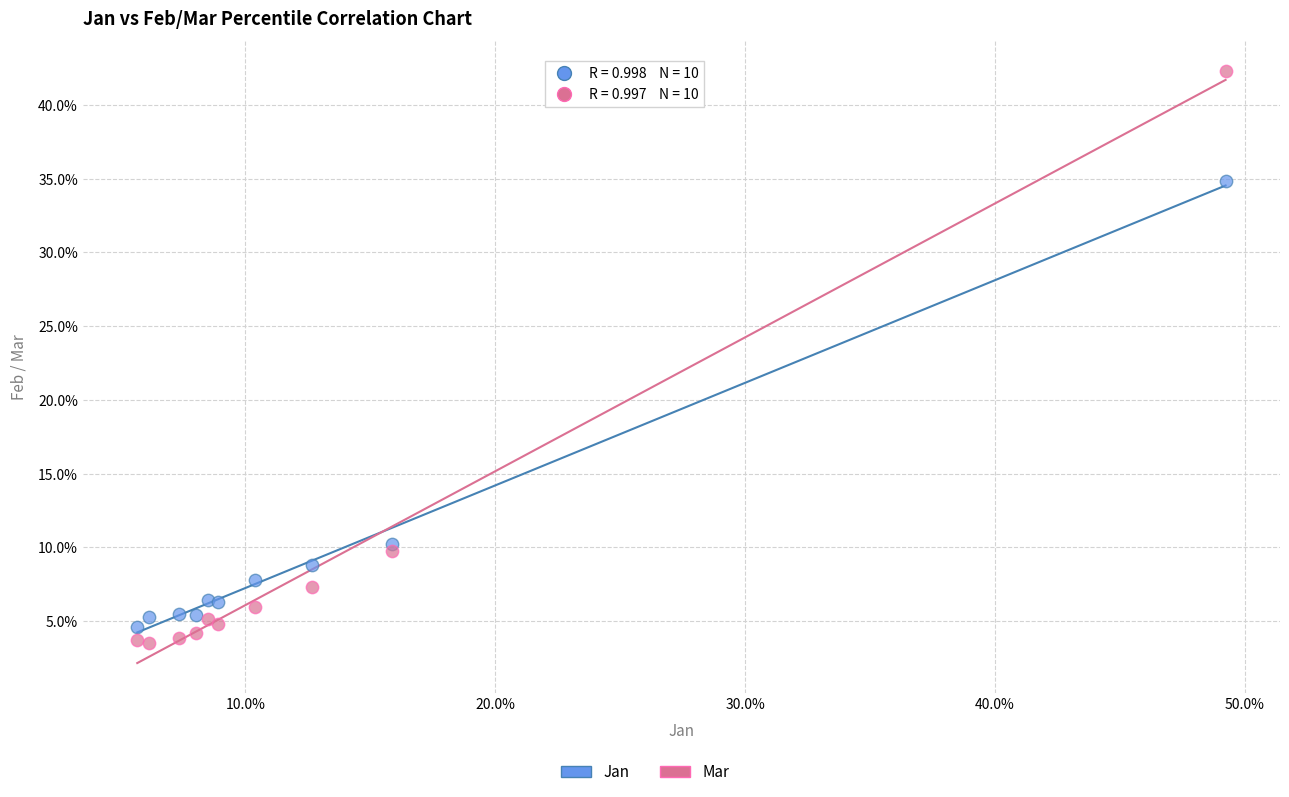

Which series contains the highest Y value?

Mar